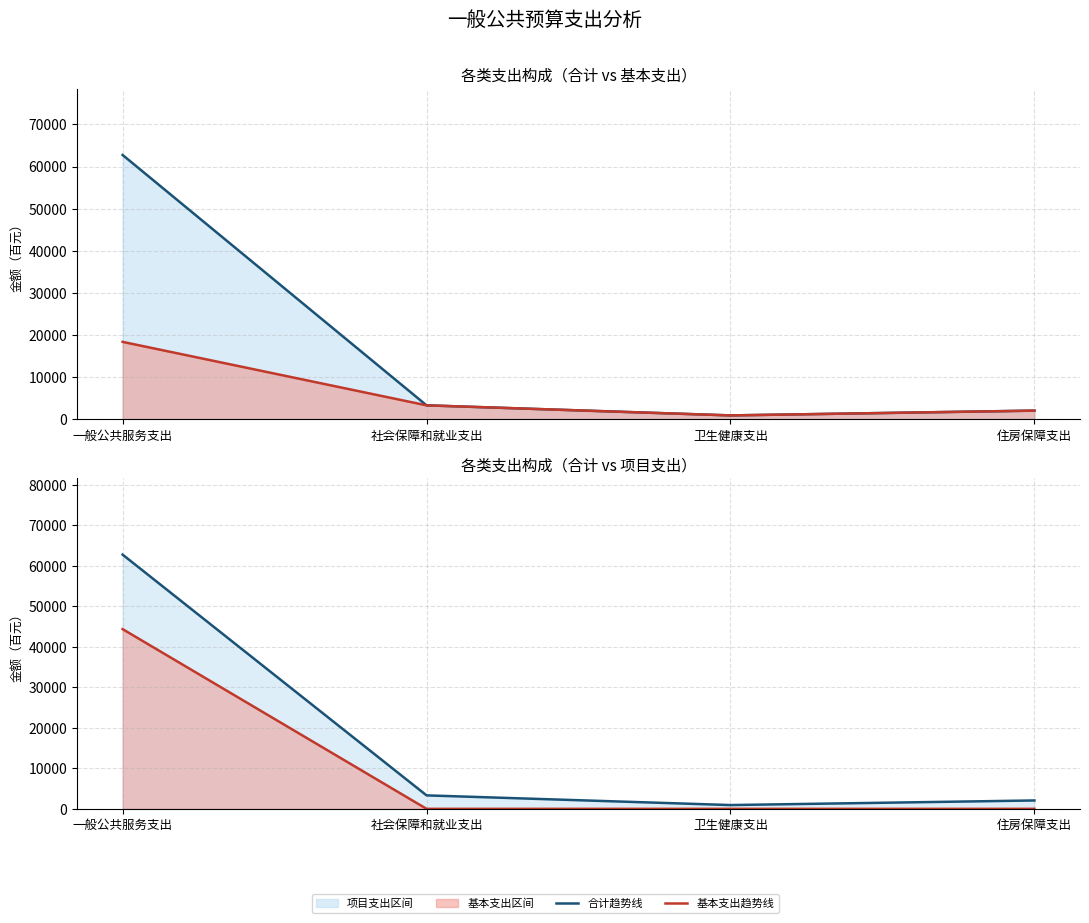

What is the average value of the 合计趋势线 series?

17267